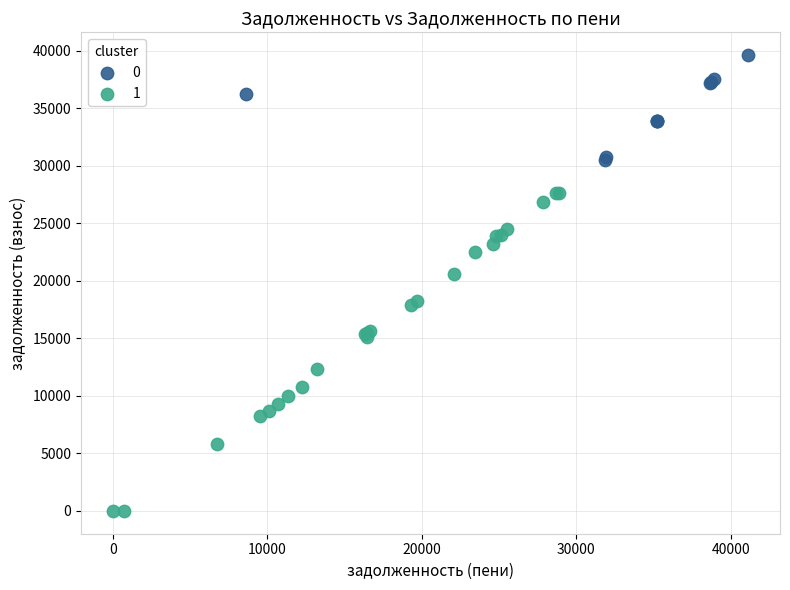

Which series has the widest spread of Y values?

1